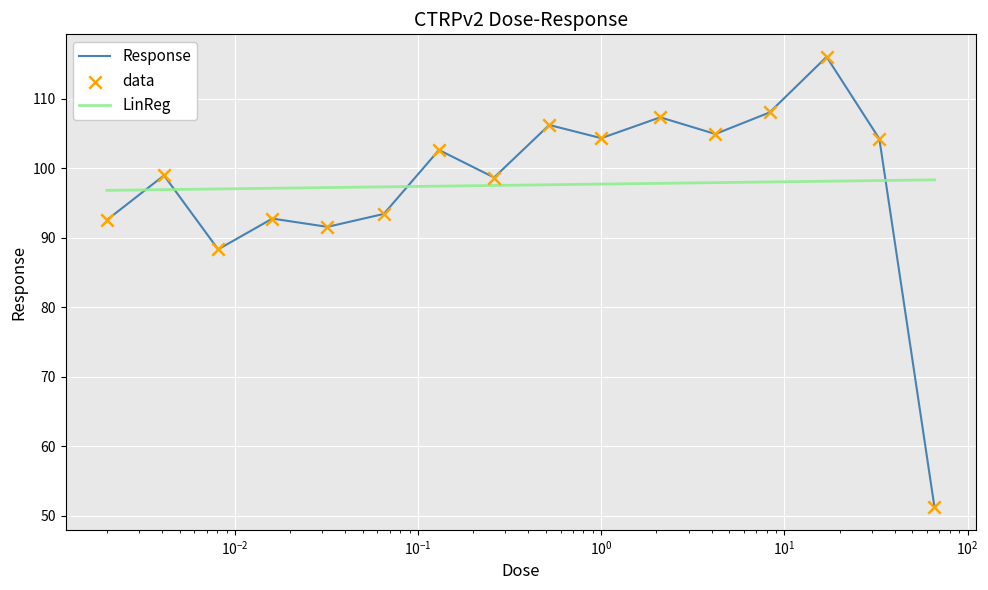

Which has a higher value, 0.52 or 0.26?

0.52